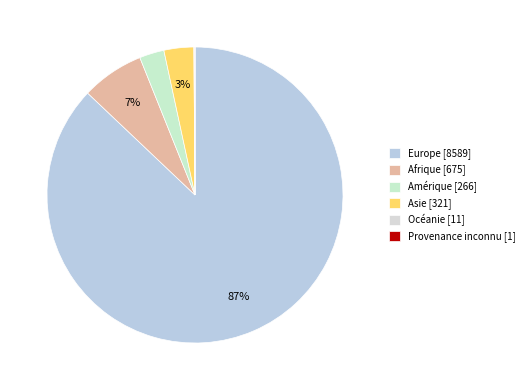

Rank the categories by value from lowest to highest.

Provenance inconnu, Océanie, Amérique, Asie, Afrique, Europe